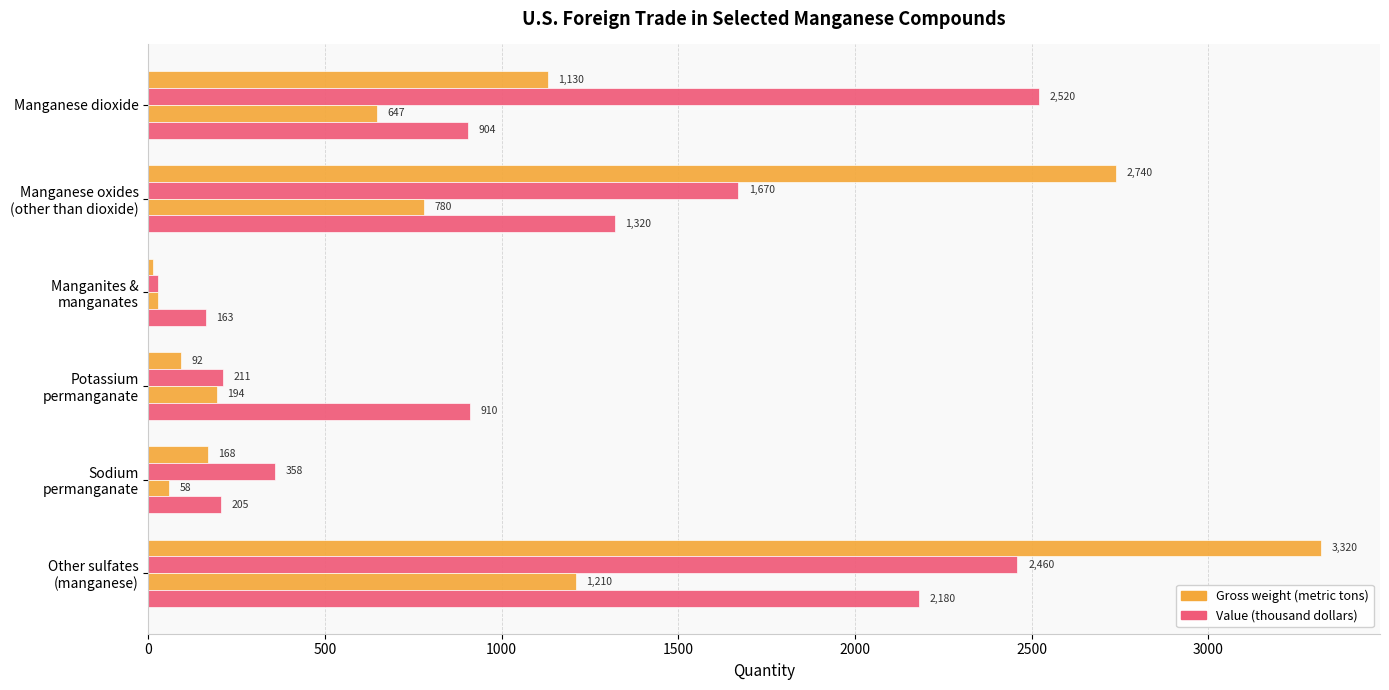

How many data points does each series have?

6